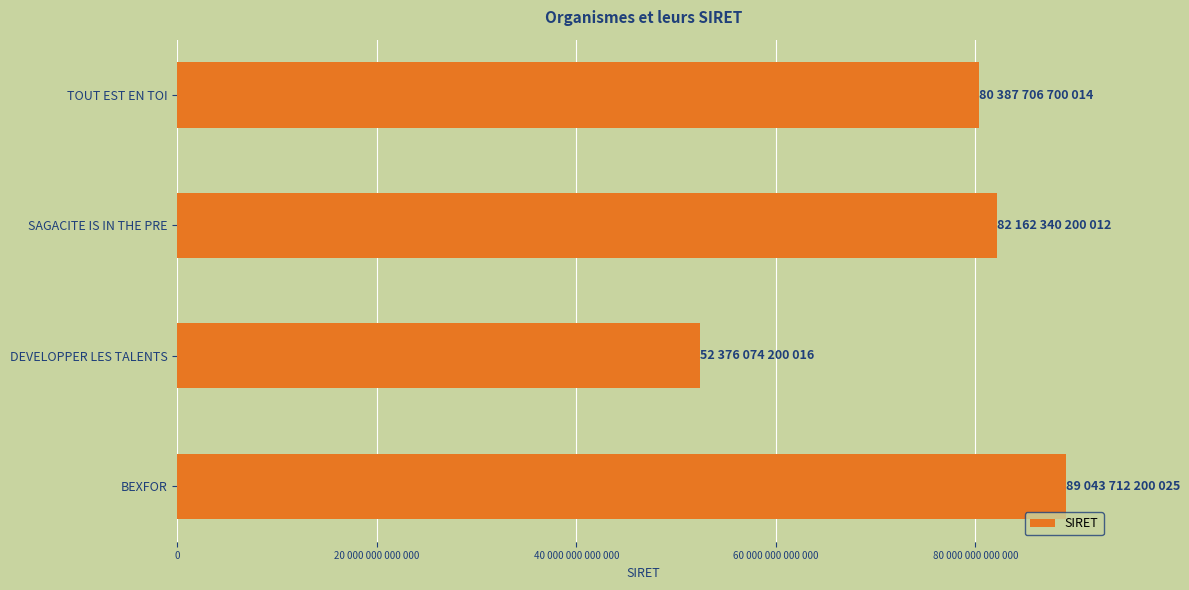

How many series are shown in this chart?

1